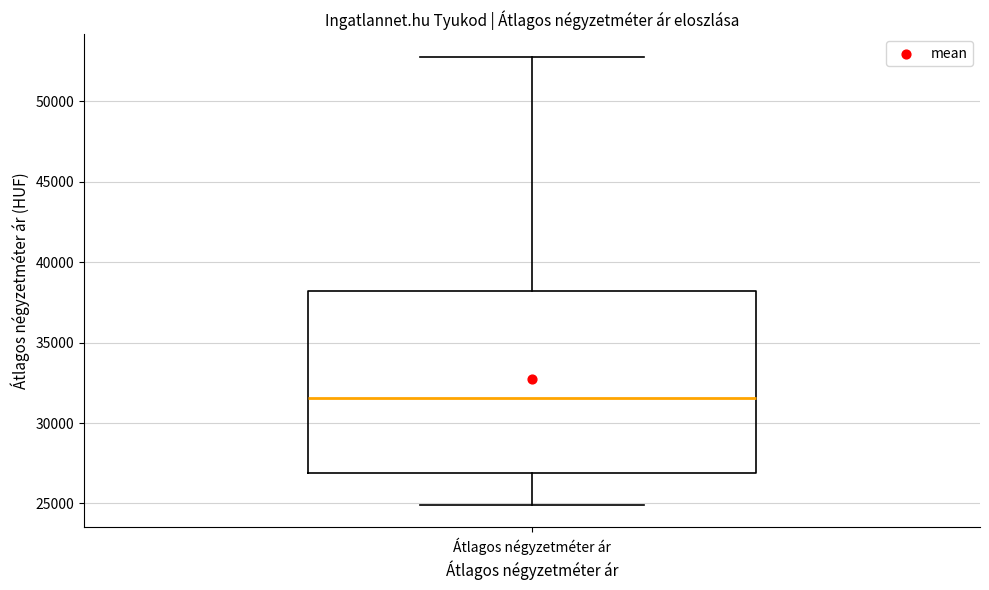

Transcribe this box plot: give where the median line is, the range the box spans, and where the two whiskers end, as read against the y-axis. The values are not printed on the chart, so give them approximately, as read against the axis.

median 31500, box 27000 to 38000, whiskers 25000 to 53000